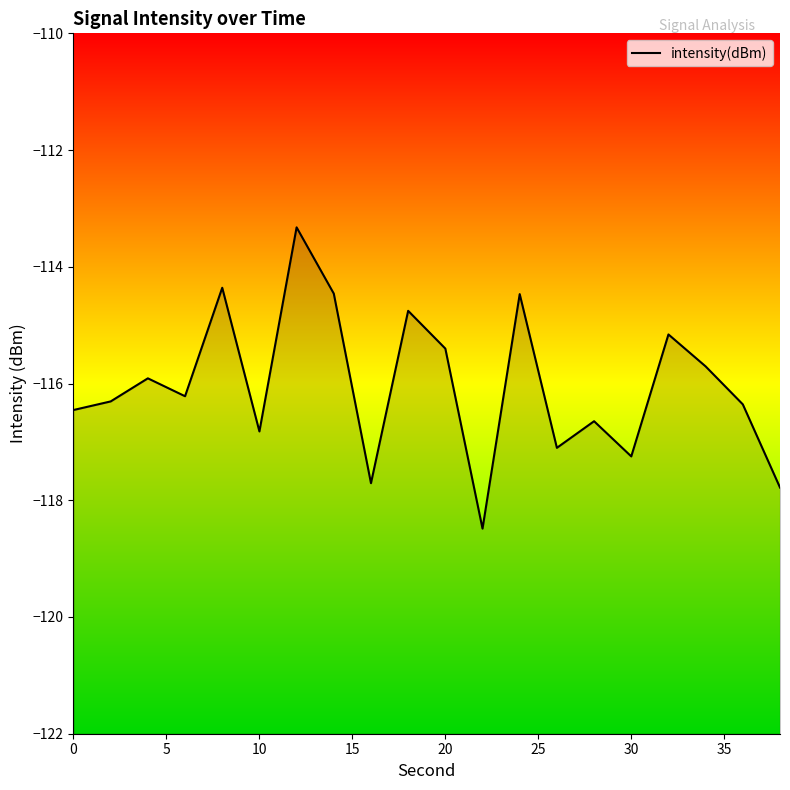

How many values are below -116?

11